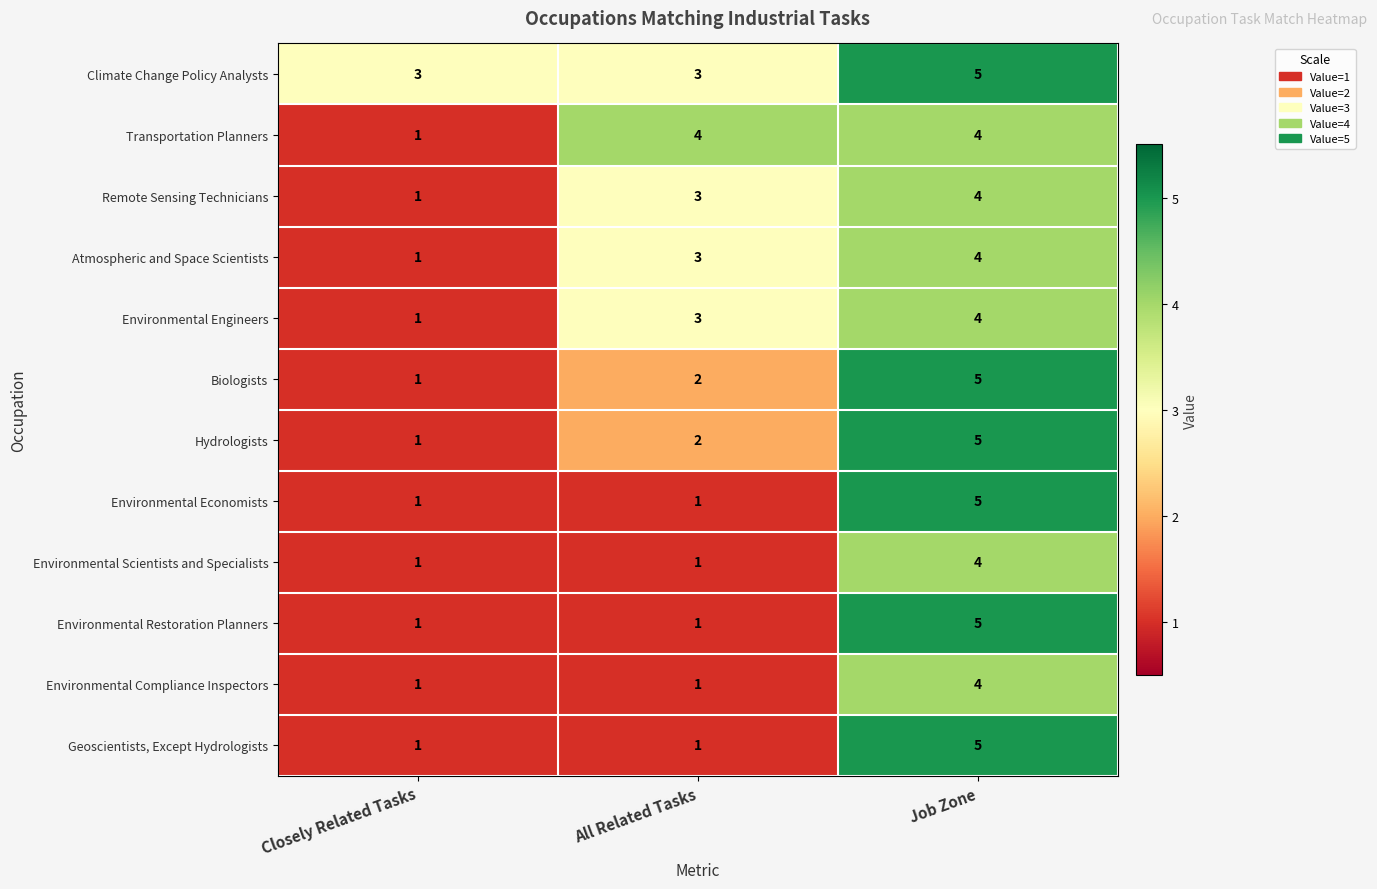

Which series changed the most between Closely Related Tasks and All Related Tasks?

Transportation Planners